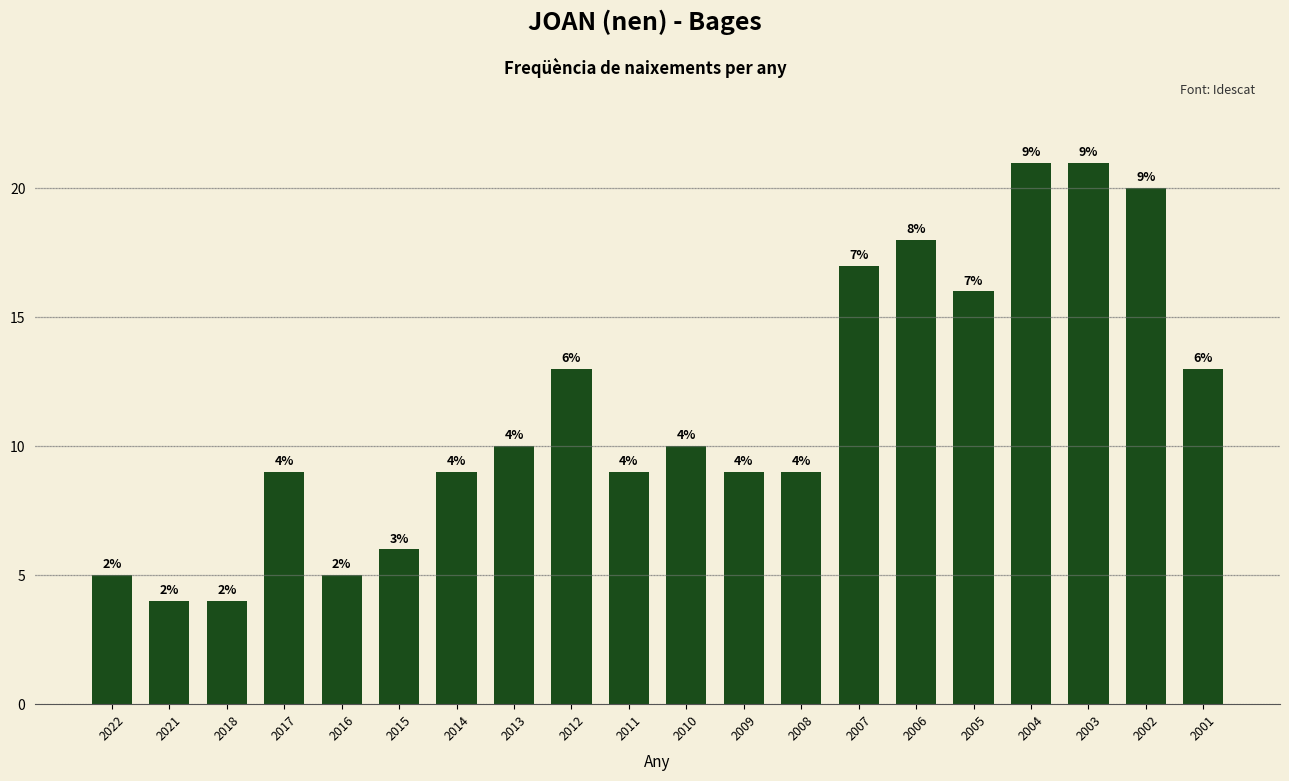

Between 2015 and 2008, which is larger?

2008